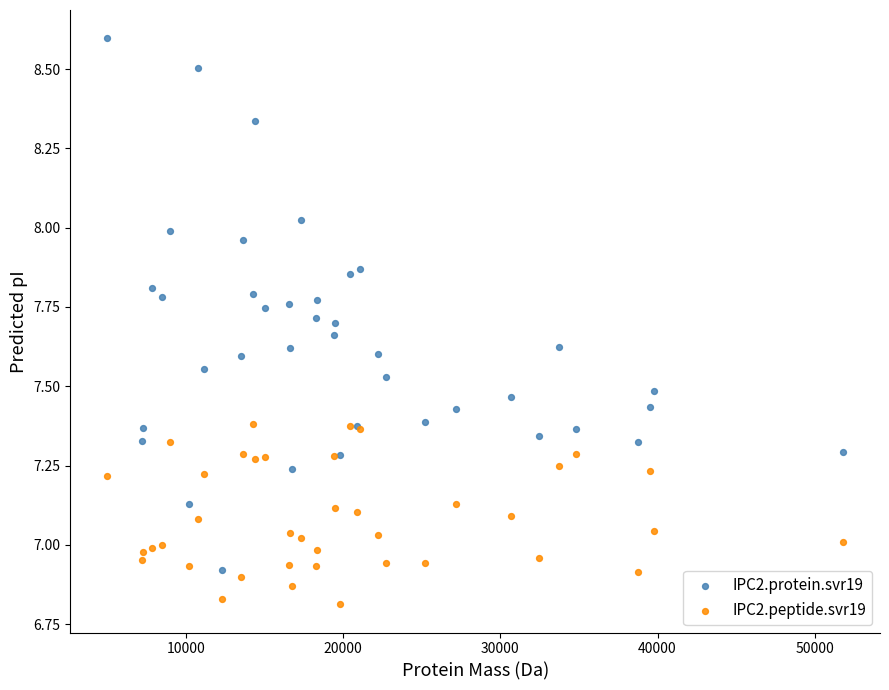

Which series reaches the minimum Y coordinate?

IPC2.peptide.svr19